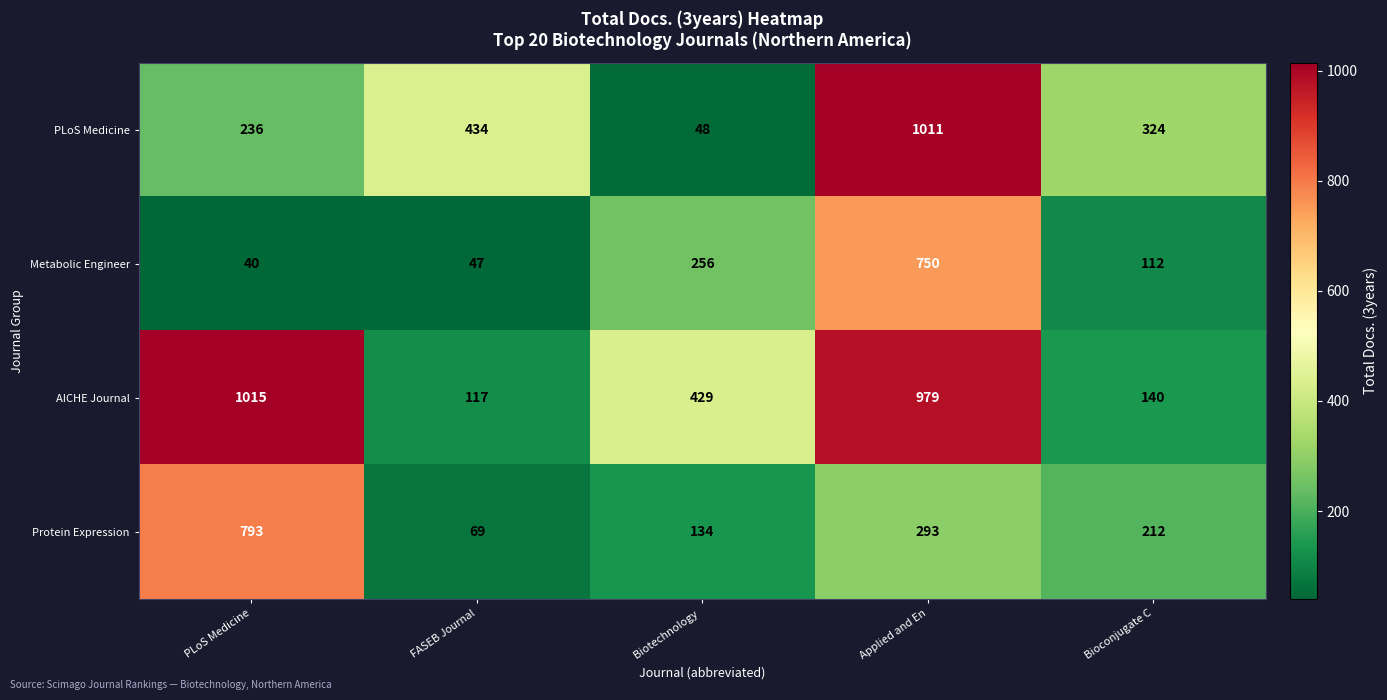

At which category is the sum across all series the highest?

Applied and En